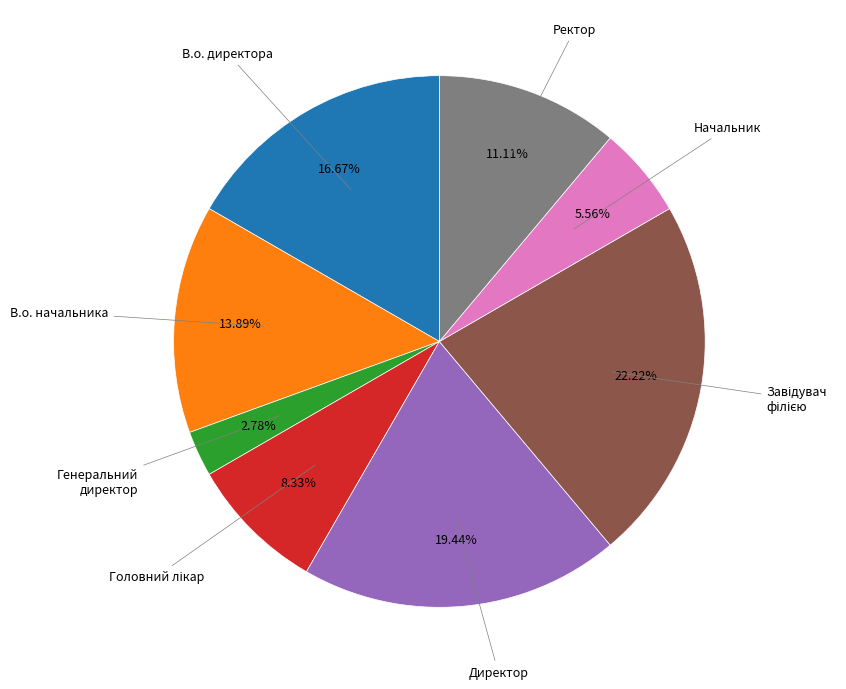

To the nearest percent, what is the difference between the largest and smallest slice percentages?

19%